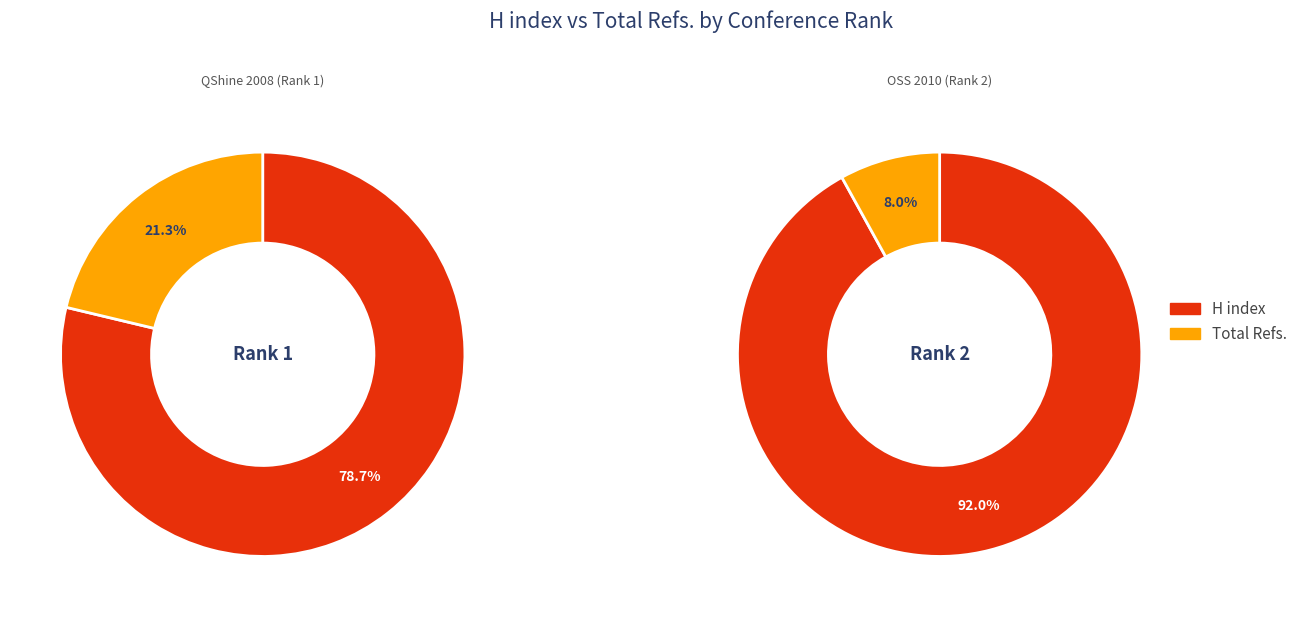

What is the smallest slice in the pie chart?

OSS 2010 (Rank 2)